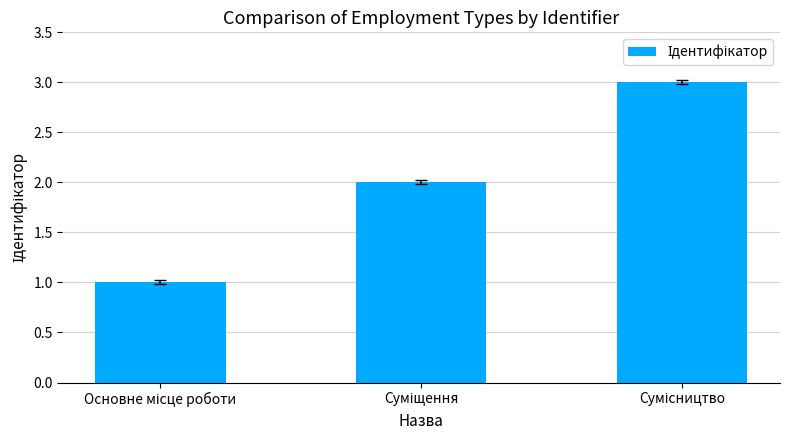

What is the sum of all values?

6